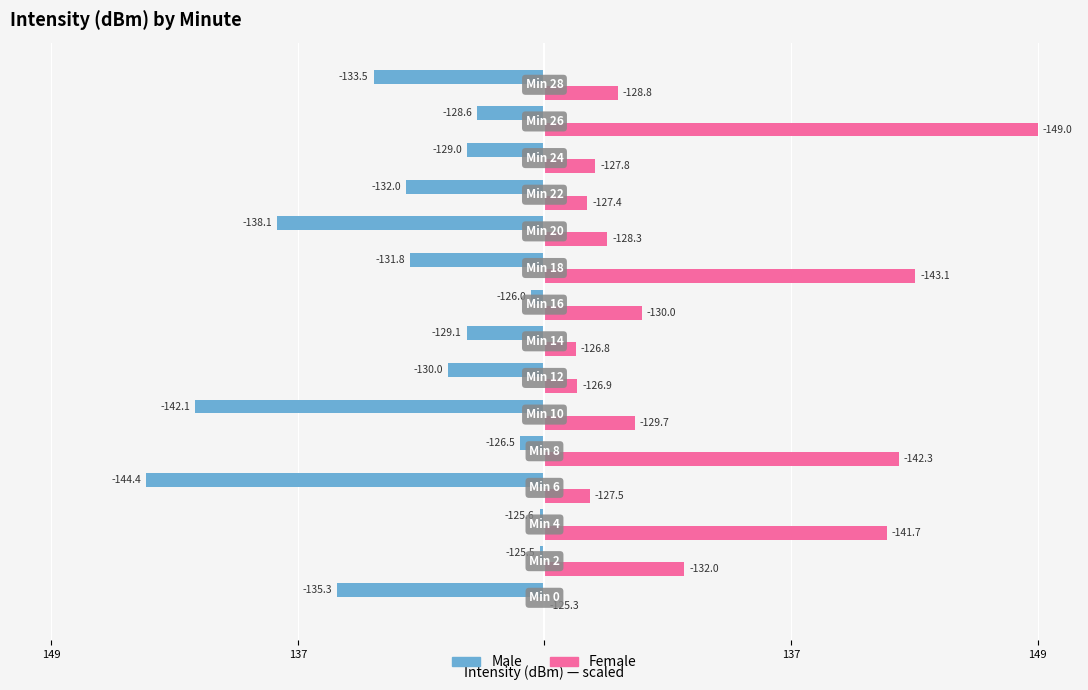

What are all the series names shown in the legend?

Male, Female